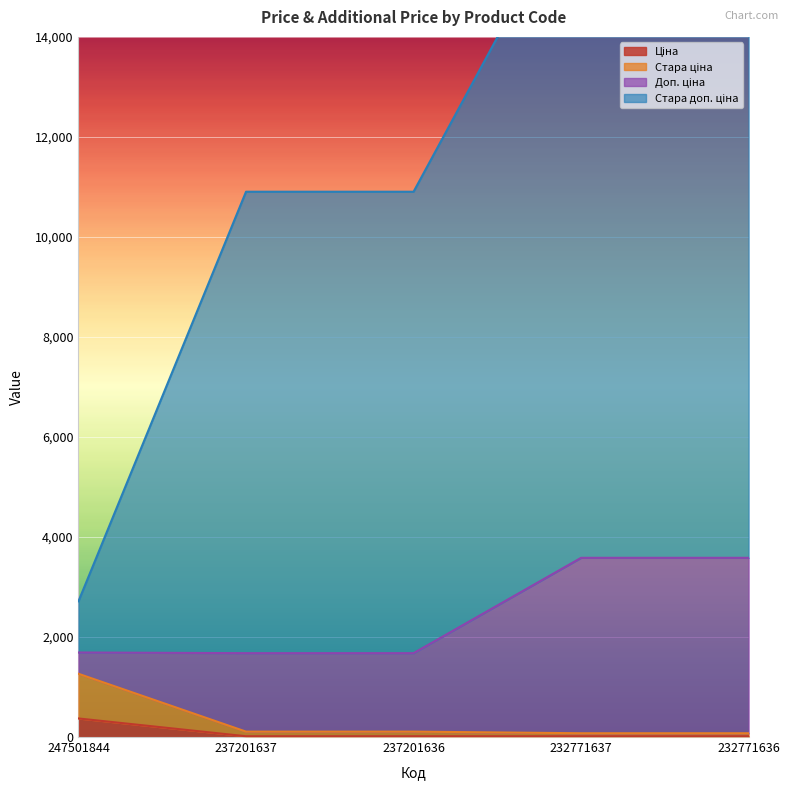

Between 237201637 and 232771636, which series saw the biggest shift?

Стара доп. ціна